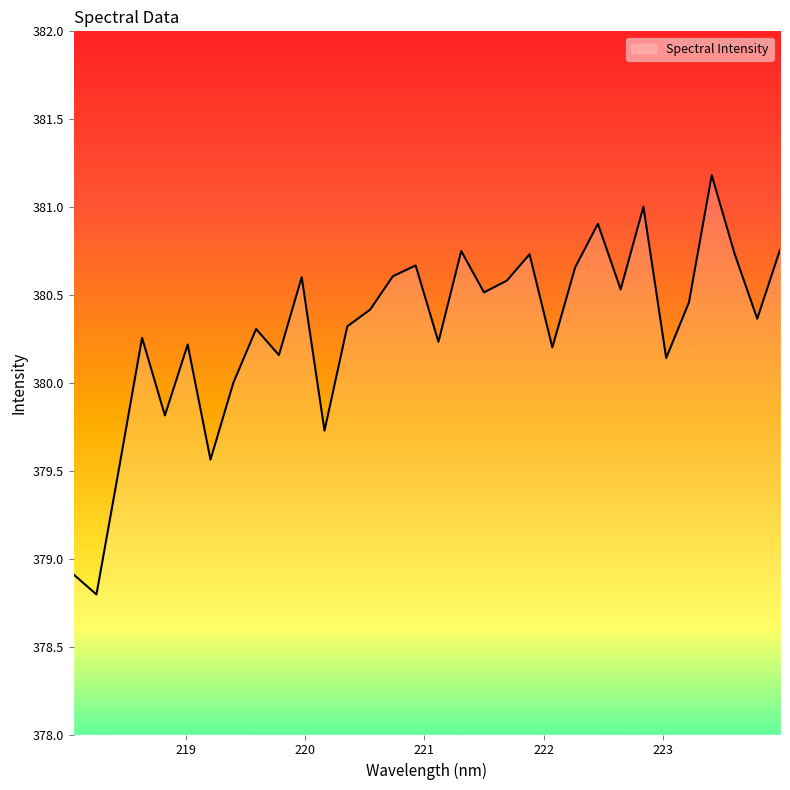

What is the maximum value shown in the chart?

381.2